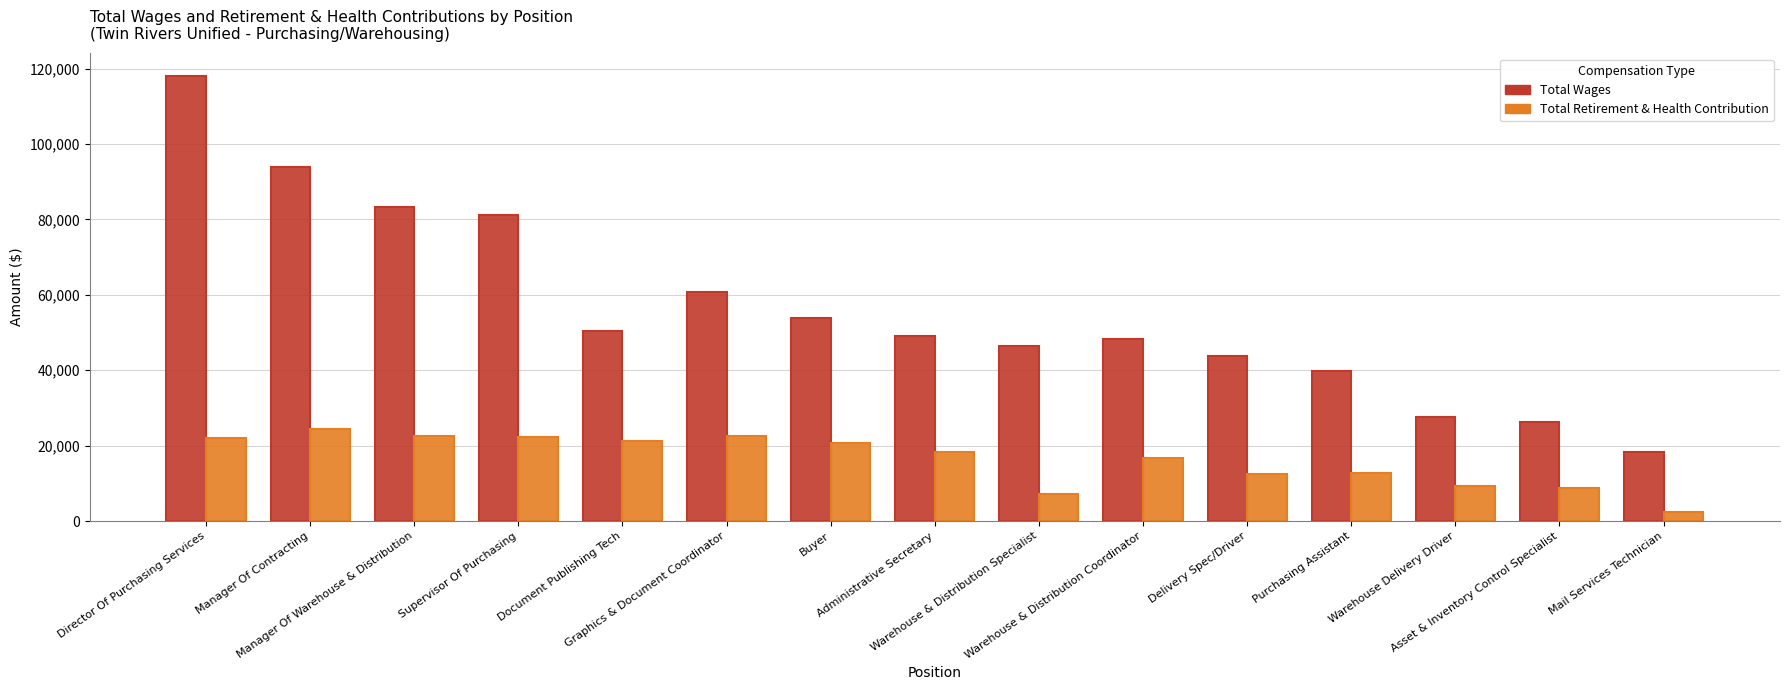

What position from the right is Document Publishing Tech?

11